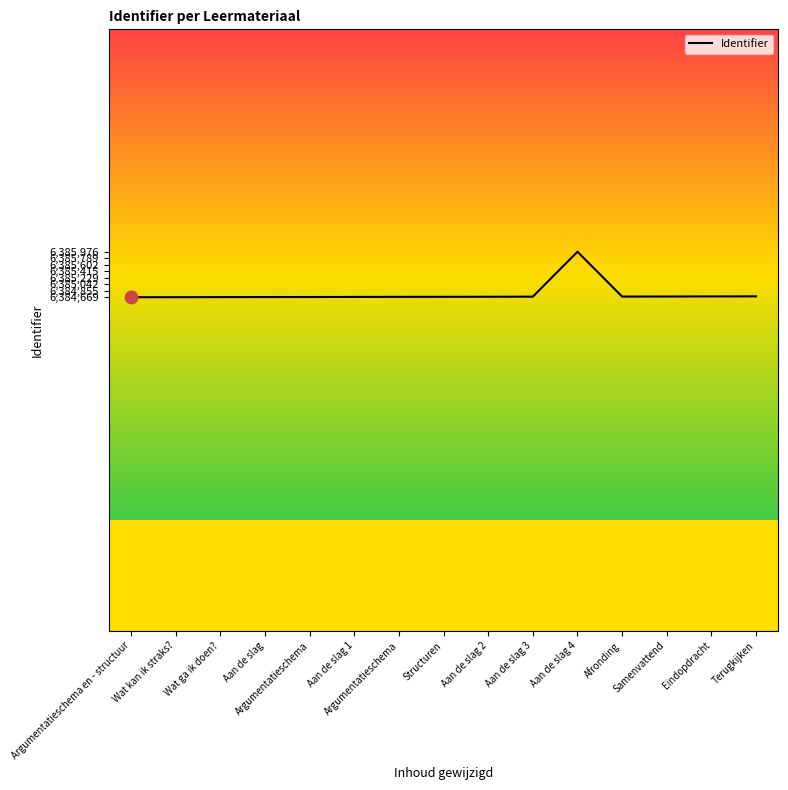

What is the ratio of the value at Wat ga ik doen? to the value at Structuren?

1.0